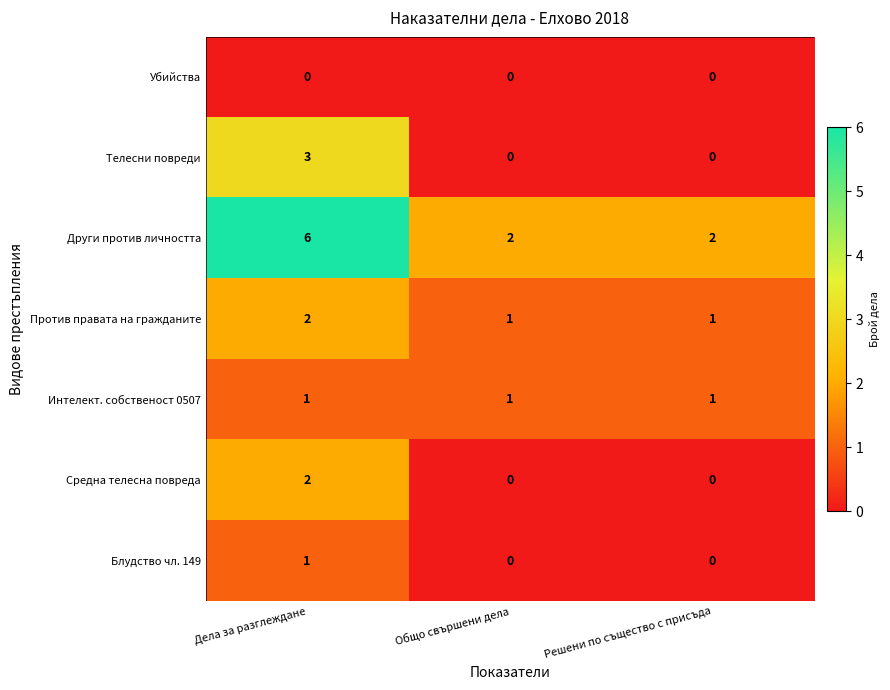

Which category has the highest value in the Други против личността series?

Дела за разглеждане